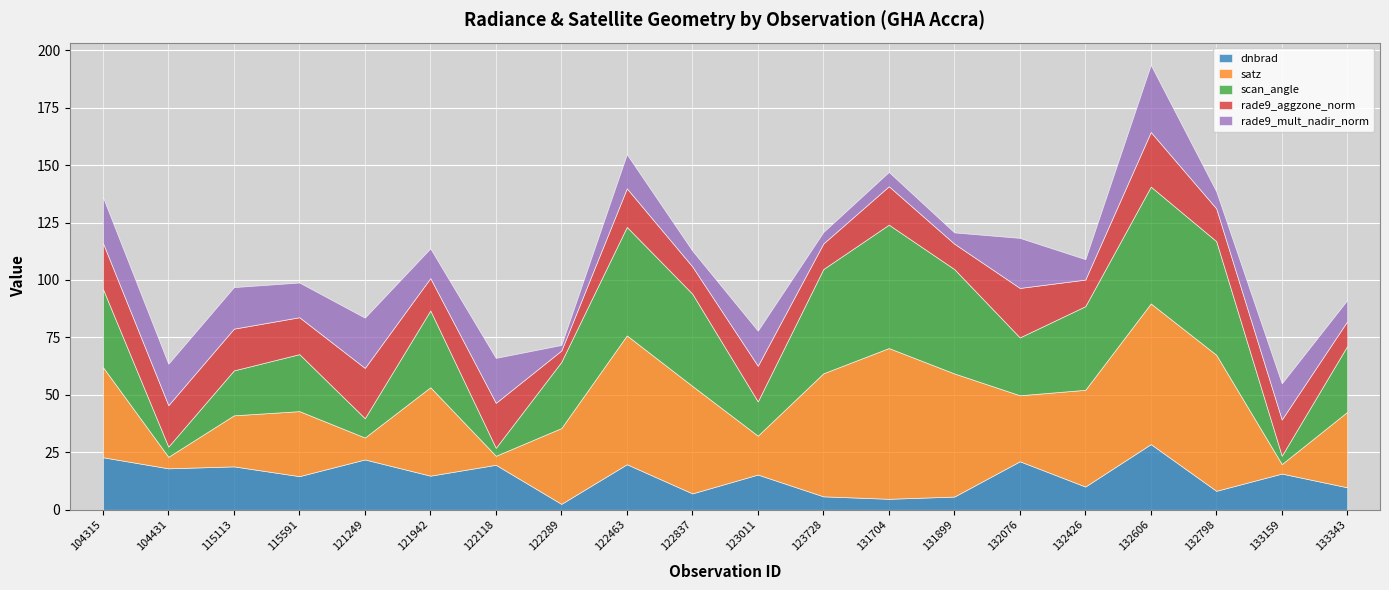

At which category is the sum across all series the highest?

132606